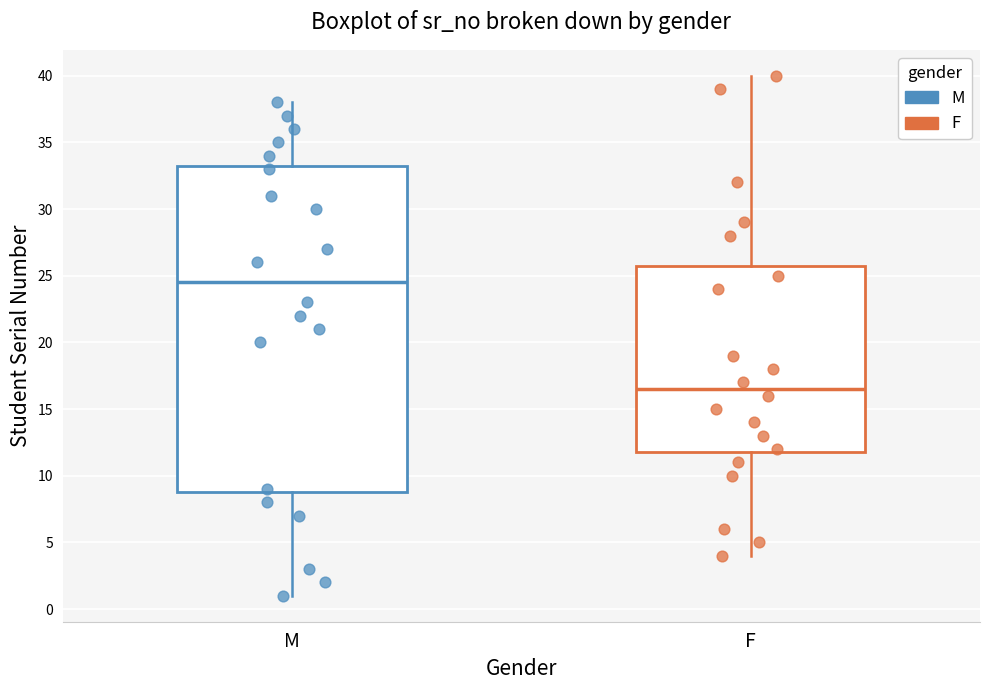

Reading left to right, read every box against the y-axis: the position of its median line, the range the box covers, and the ends of its whiskers. The values are not printed on the chart, so give them approximately, as read against the axis.

M: median 24.5, box 9.0 to 33.5, whiskers 1.0 to 38.0
F: median 16.5, box 12.0 to 26.0, whiskers 4.0 to 40.0